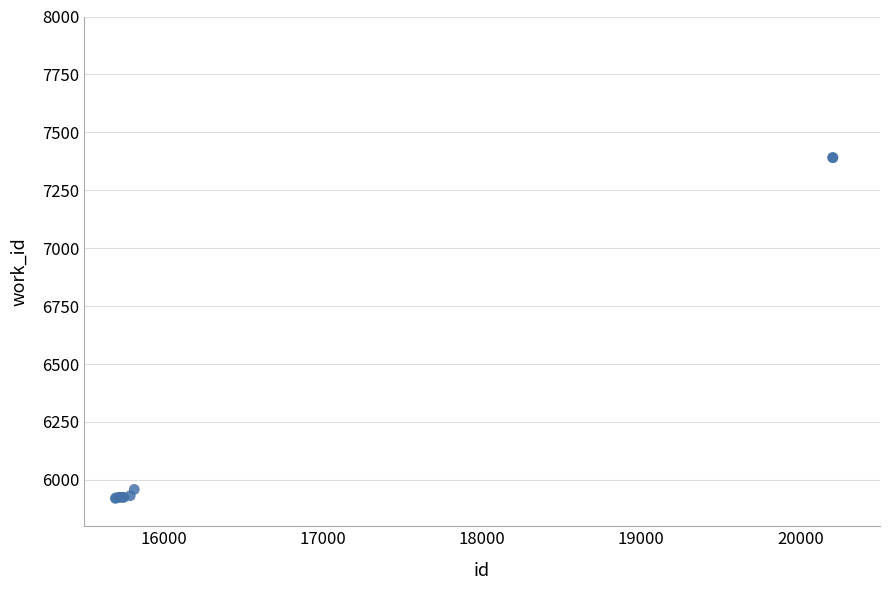

What Y value in the scatter plot is closest to 6655?

5959